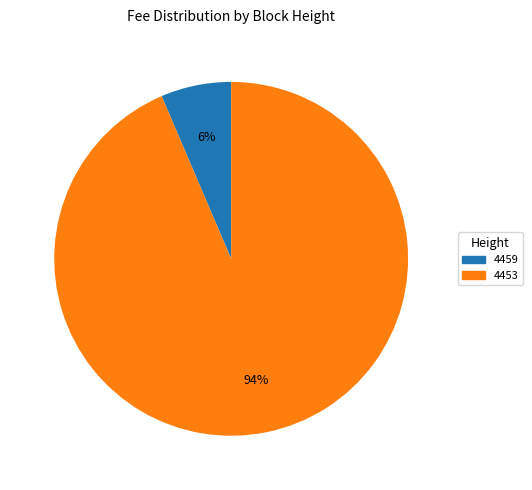

To the nearest percent, what is the combined percentage of 4453 and 4459?

100%